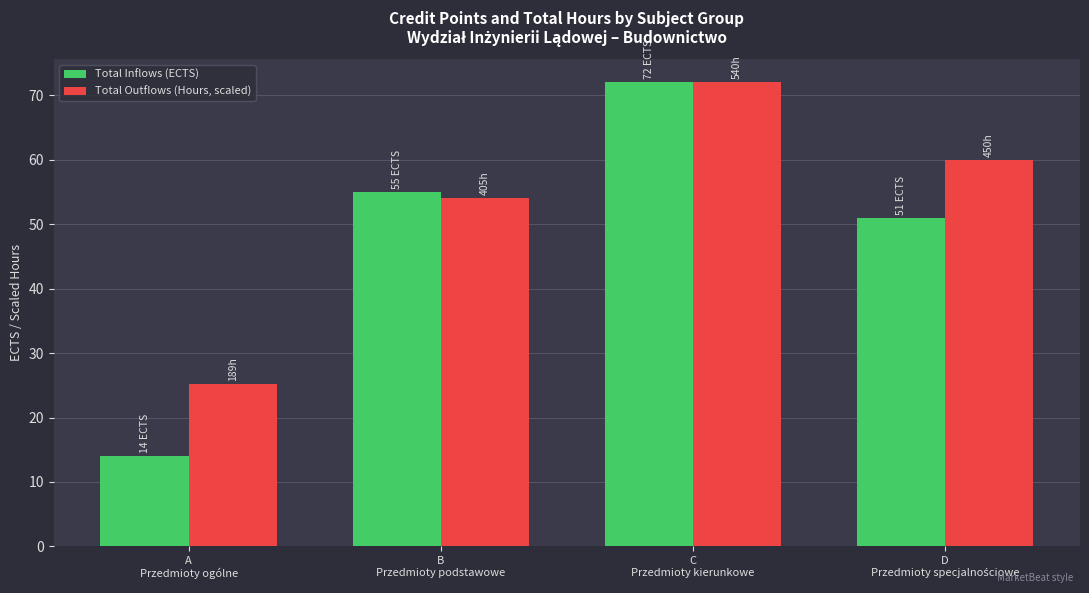

How many bars are there in total?

8